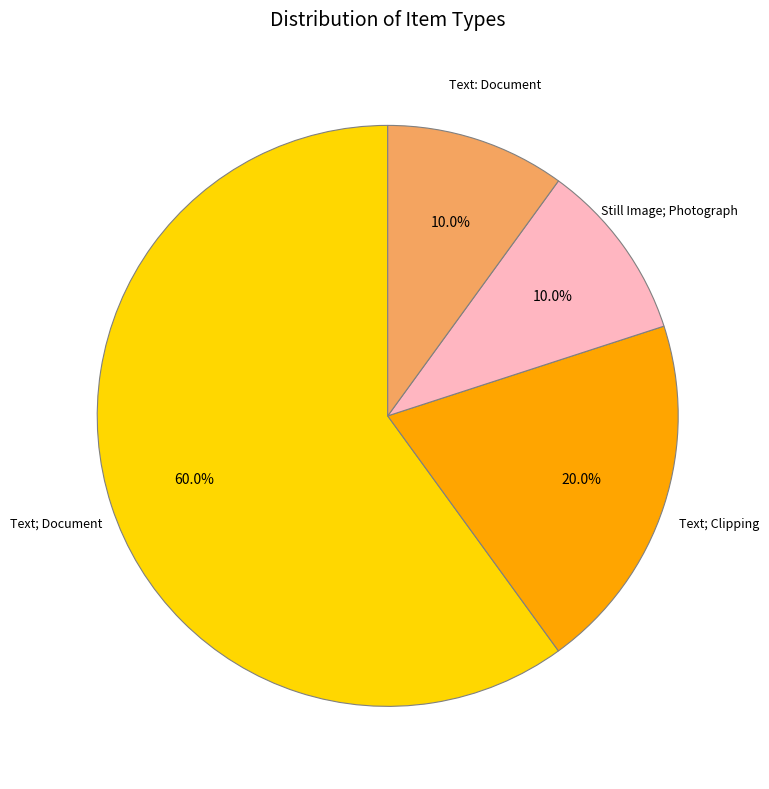

What is the largest slice in the pie chart?

Text; Document